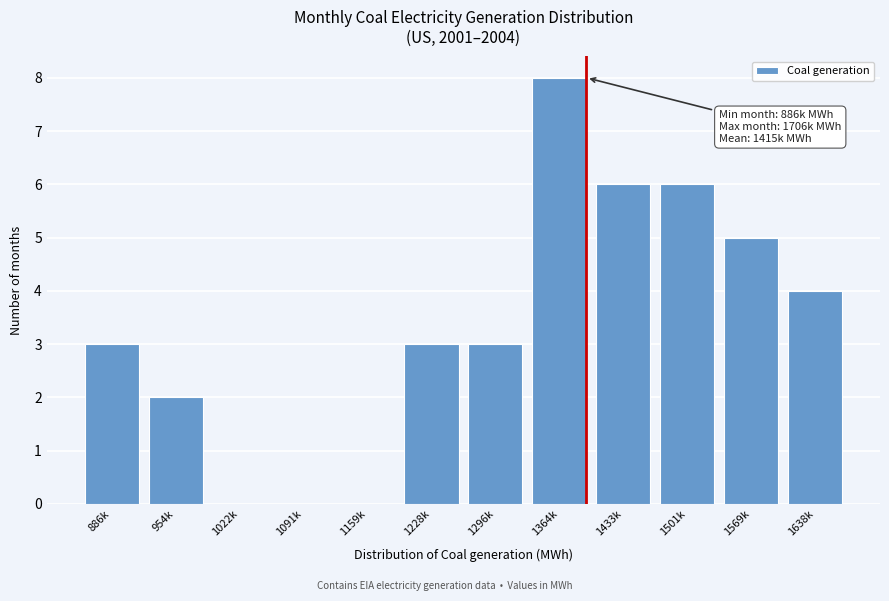

Reading left to right, transcribe all the data shown in this chart.

886k=3	954k=2	1022k=0	1091k=0	1159k=0	1228k=3	1296k=3	1364k=8	1433k=6	1501k=6	1569k=5	1638k=4